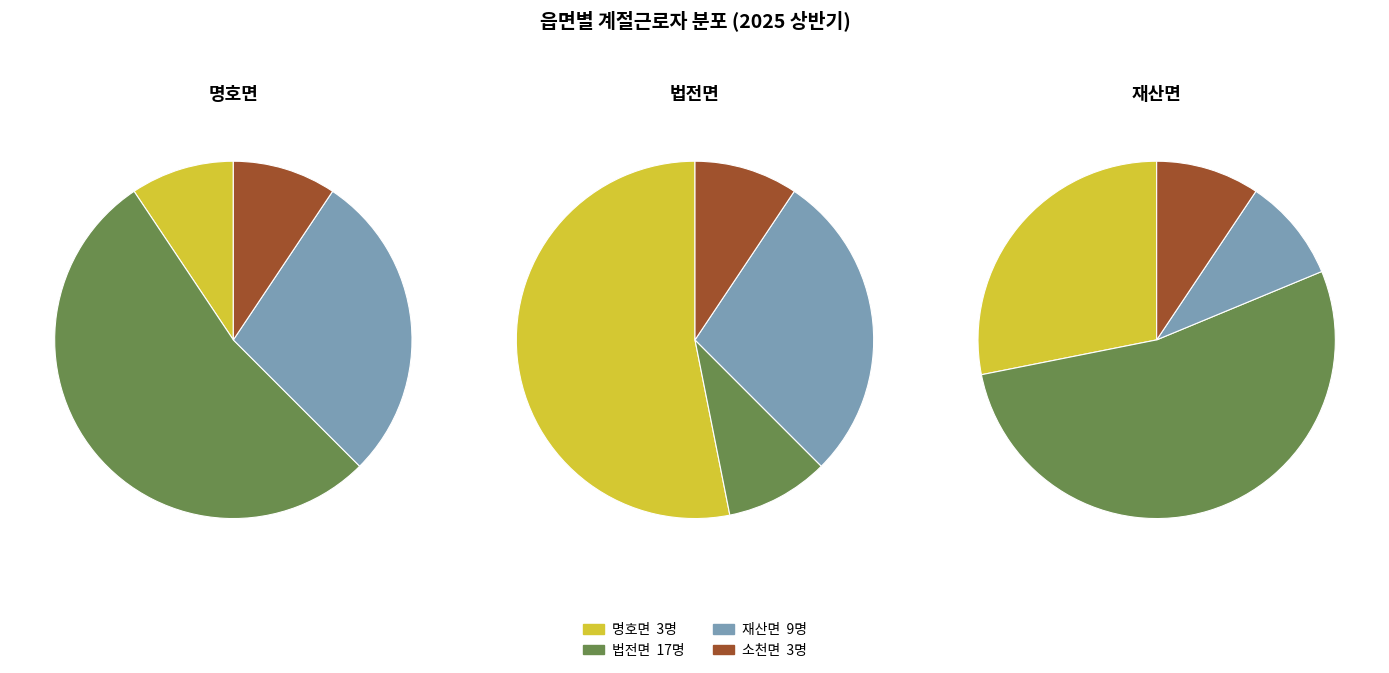

To the nearest percent, what is the average slice percentage?

25%